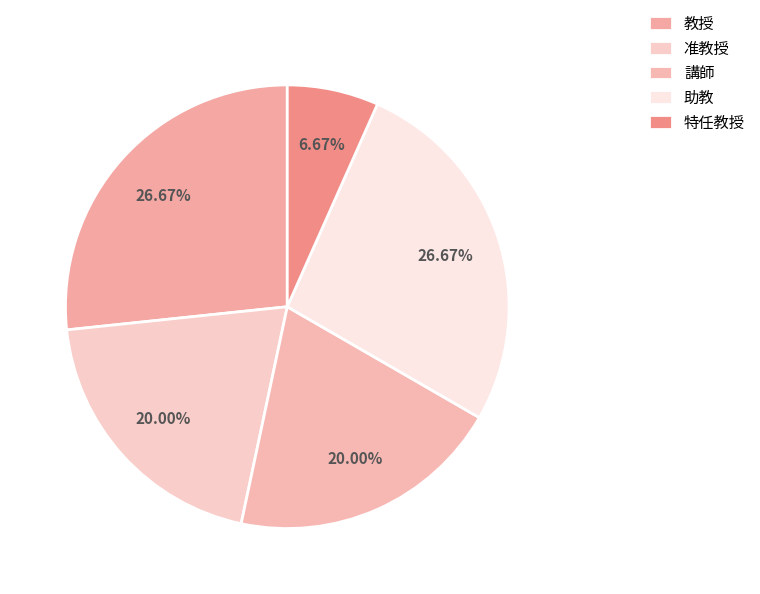

The 教授 slice represents 27% of the pie. True or false?

True